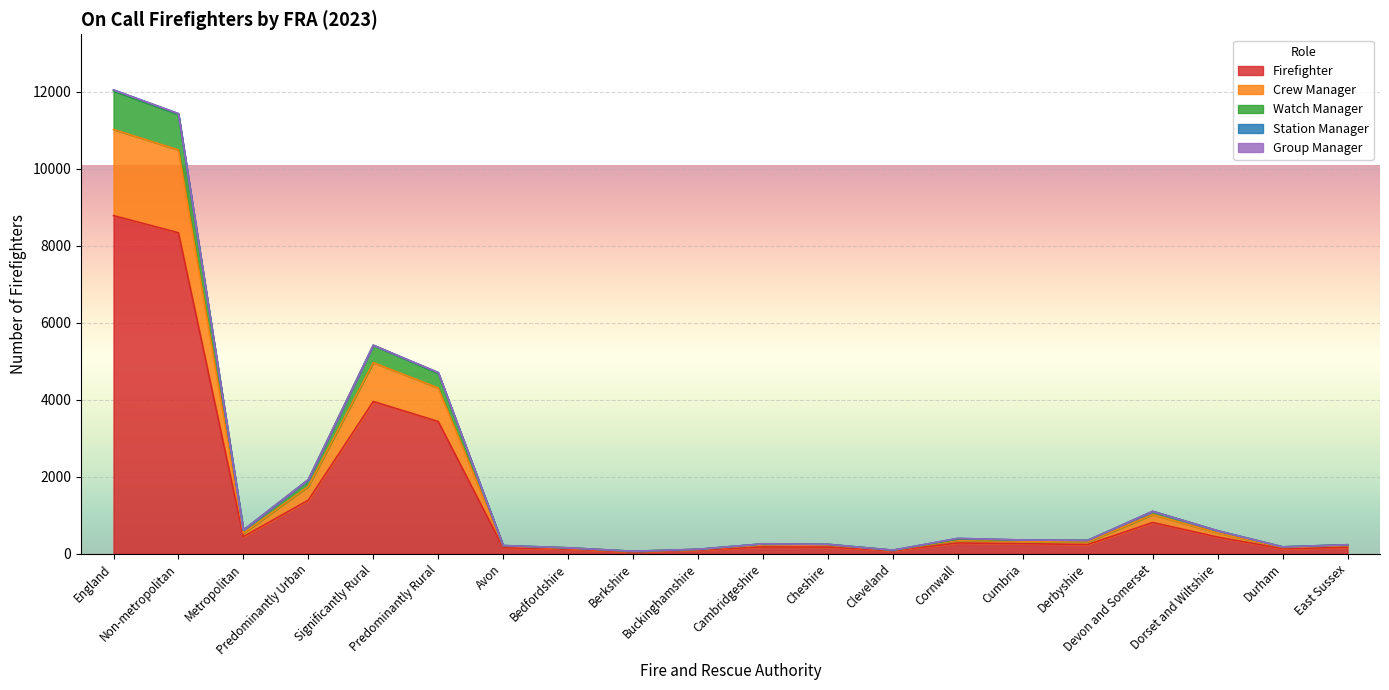

What is the highest value of the Firefighter series?

8779